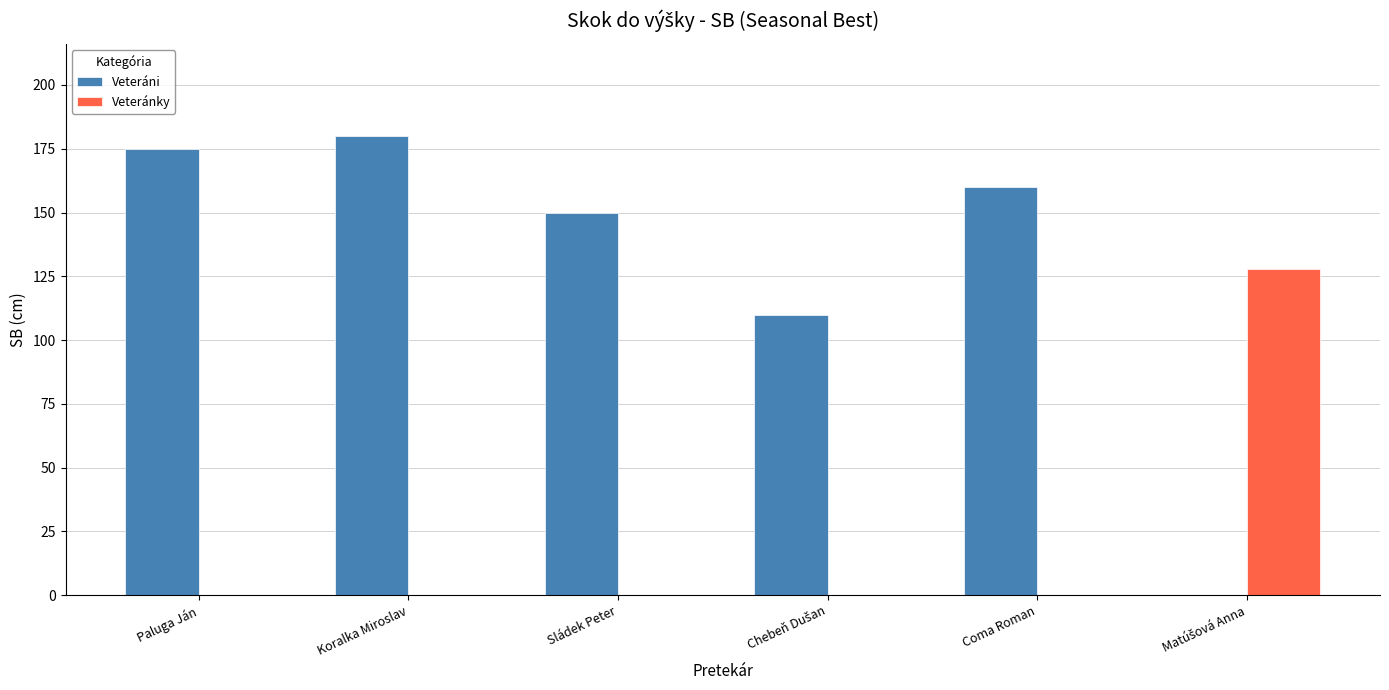

Read the Veteráni value at Koralka Miroslav.

180